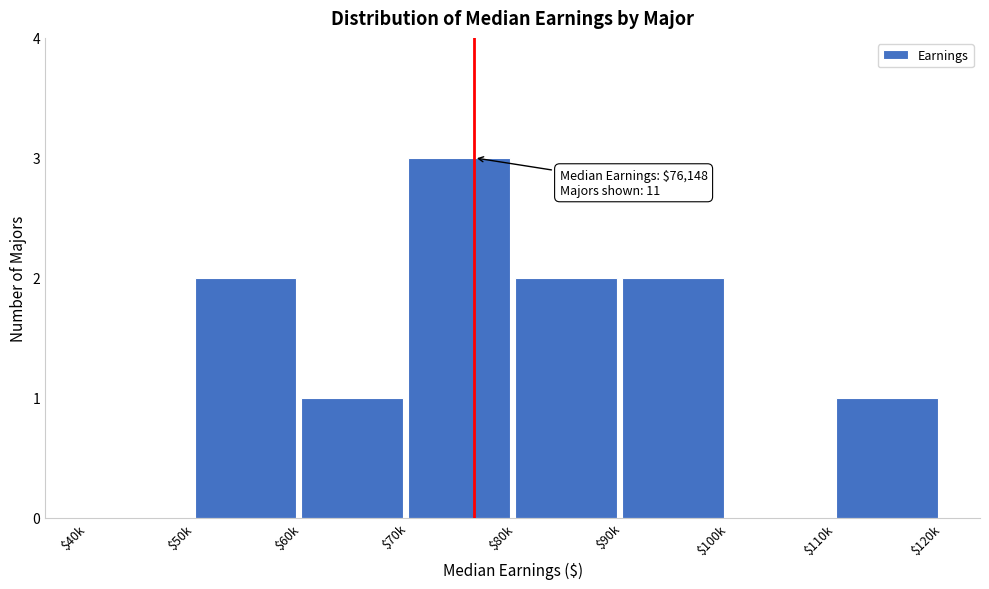

At which category does the chart reach its peak across all series?

$70k